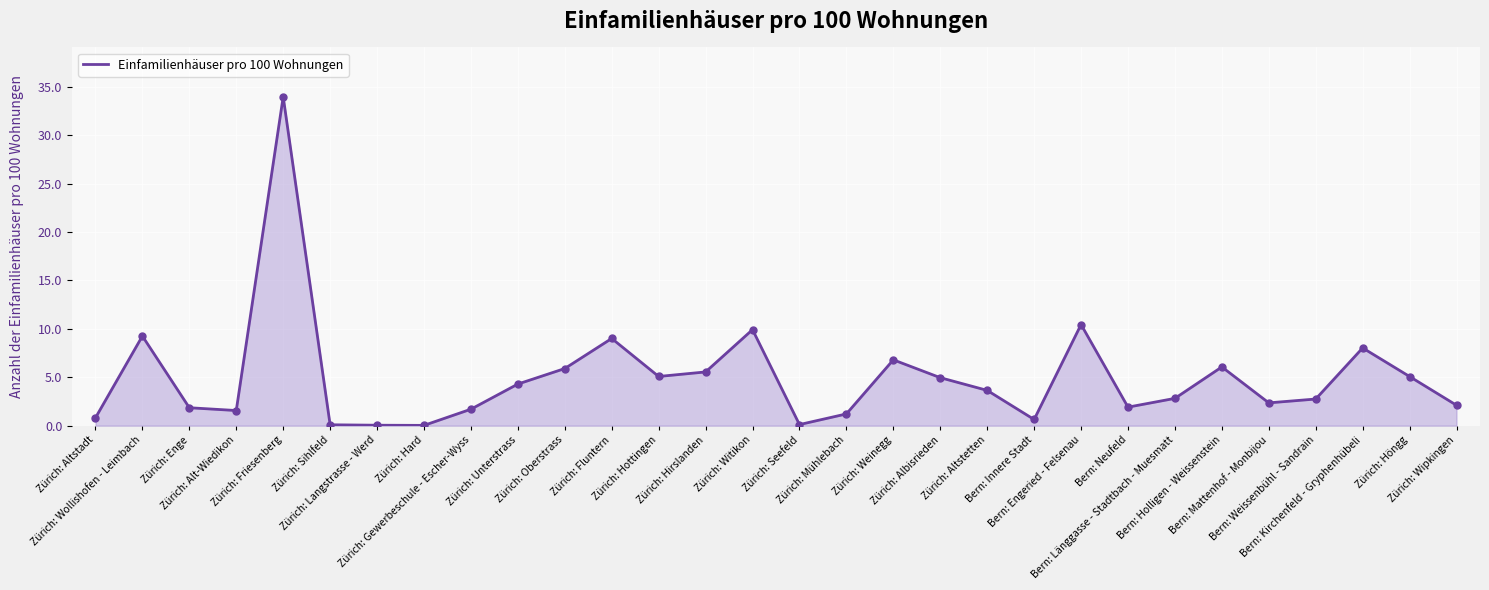

Between Zürich: Altstadt and Bern: Länggasse - Stadtbach - Muesmatt, which is larger?

Bern: Länggasse - Stadtbach - Muesmatt